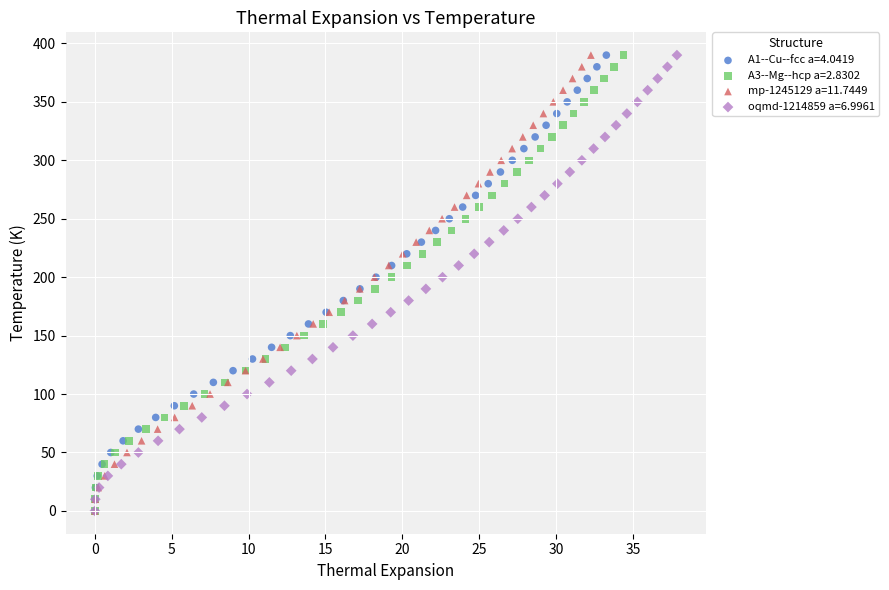

What are all the series names shown in the legend?

A1--Cu--fcc a=4.0419, A3--Mg--hcp a=2.8302, mp-1245129 a=11.7449, oqmd-1214859 a=6.9961